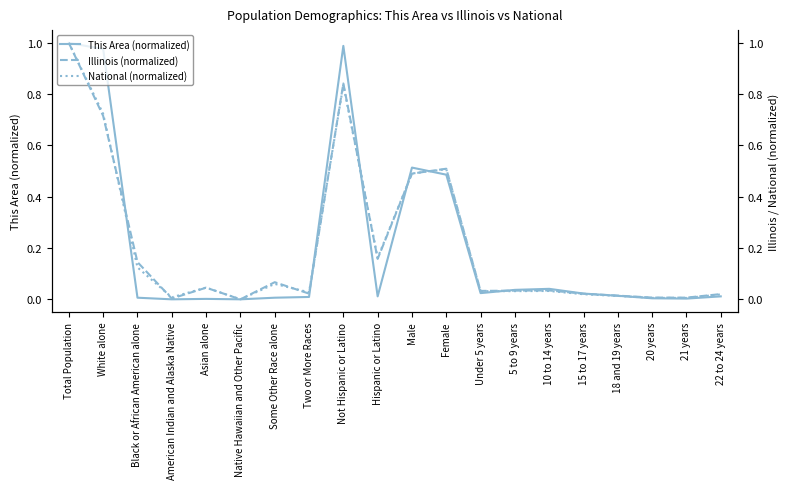

Which series has the largest total across all categories?

Illinois (normalized)